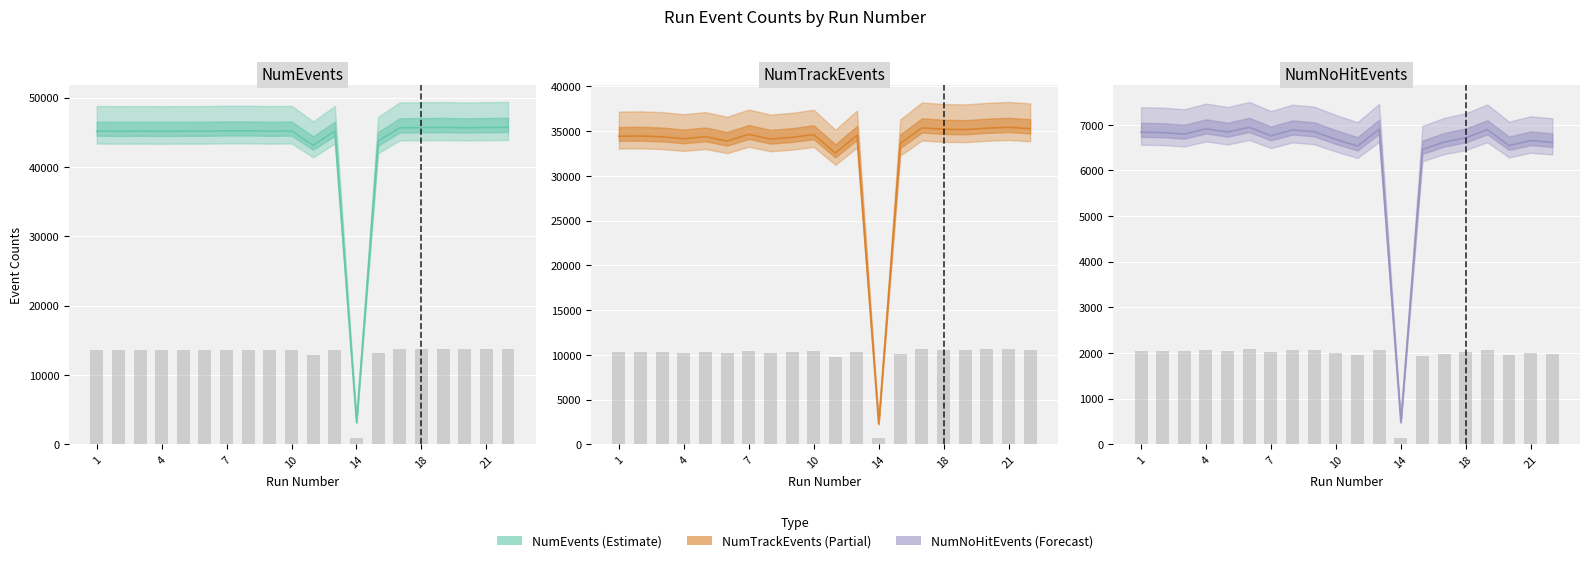

How many categories are shown in the chart?

20